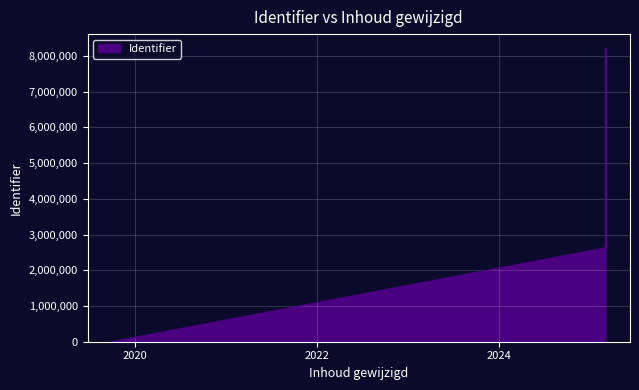

What is the change in value from 2019-10-03 to 2025-02-28?

+8197825